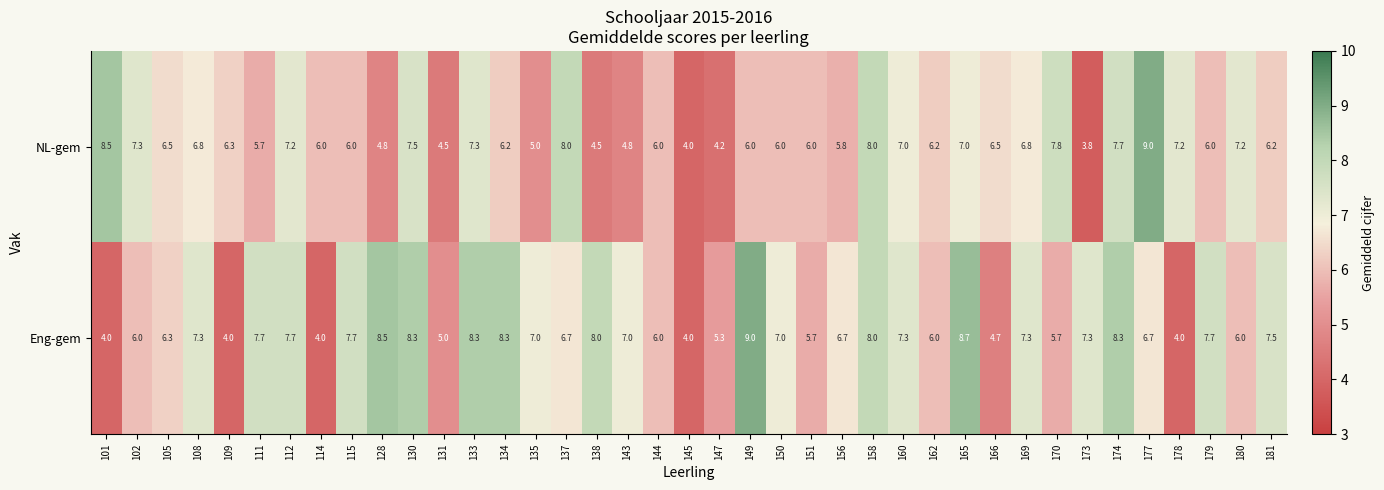

Count the number of data series in this chart.

2